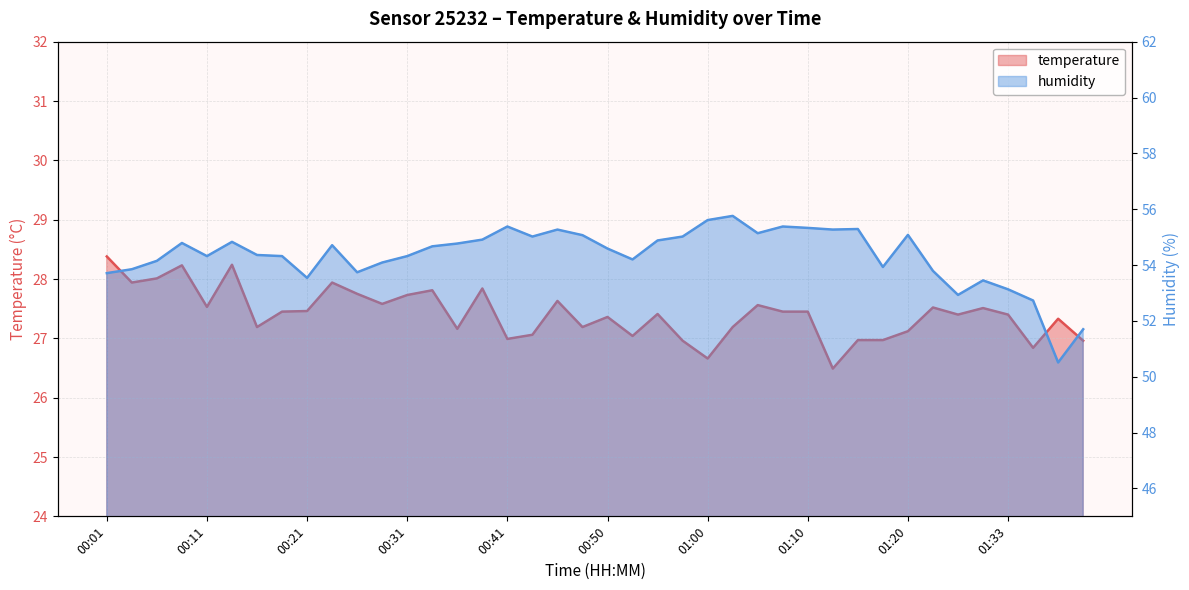

Which series has the widest spread of values?

humidity